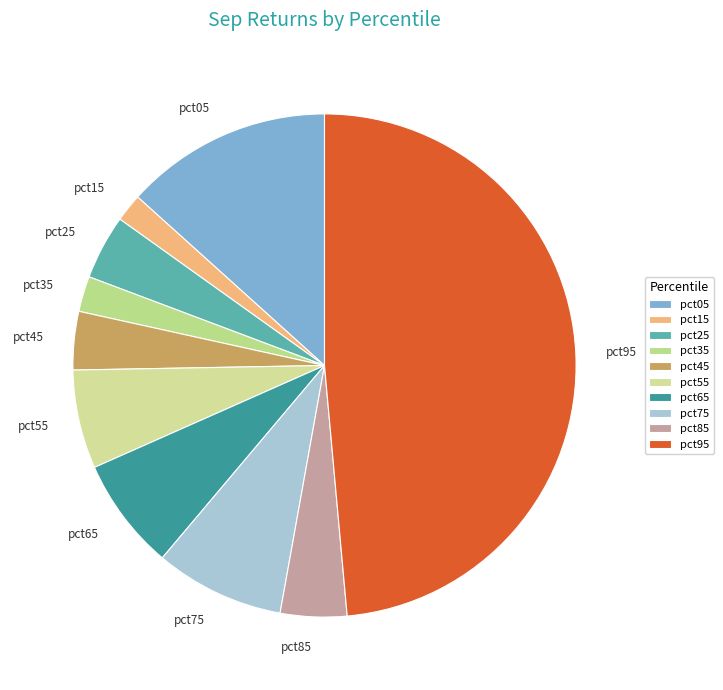

What is the largest slice in the pie chart?

pct95